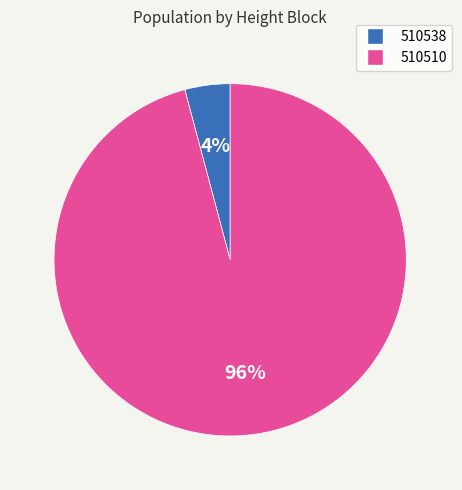

Count the number of slices in the pie.

2